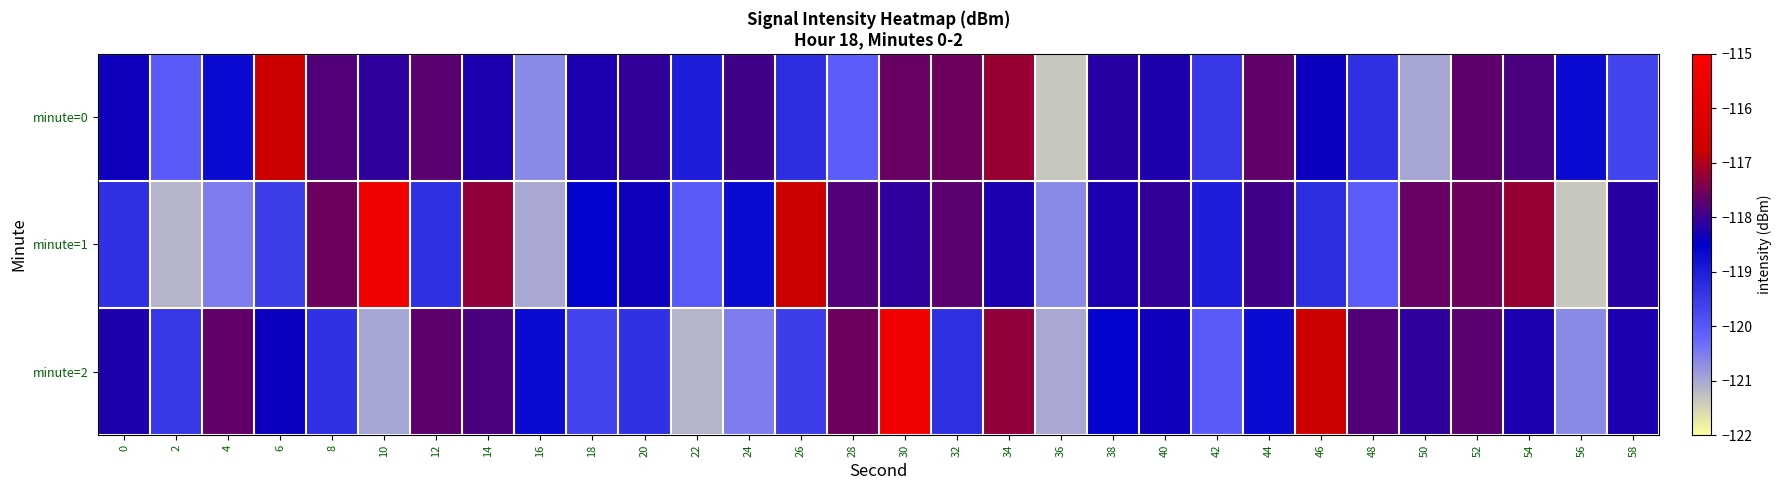

At which category is the sum across all series the highest?

30